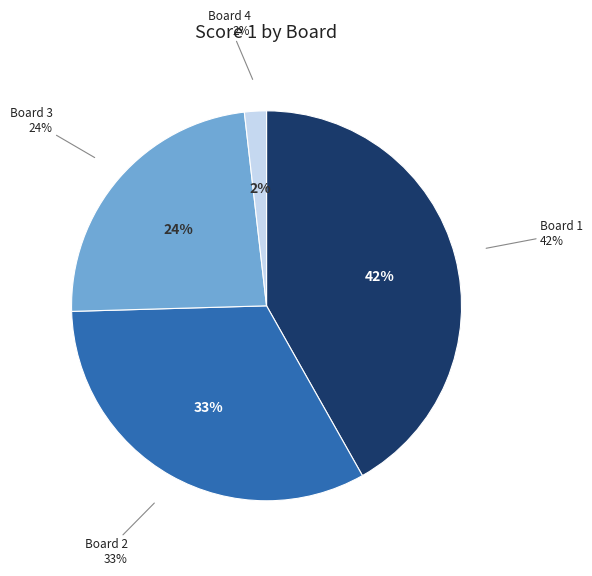

Approximately how many times larger is the value at Board 1
Kasmani Rizwan compared to Board 2
Shetye Aniket?

1.3